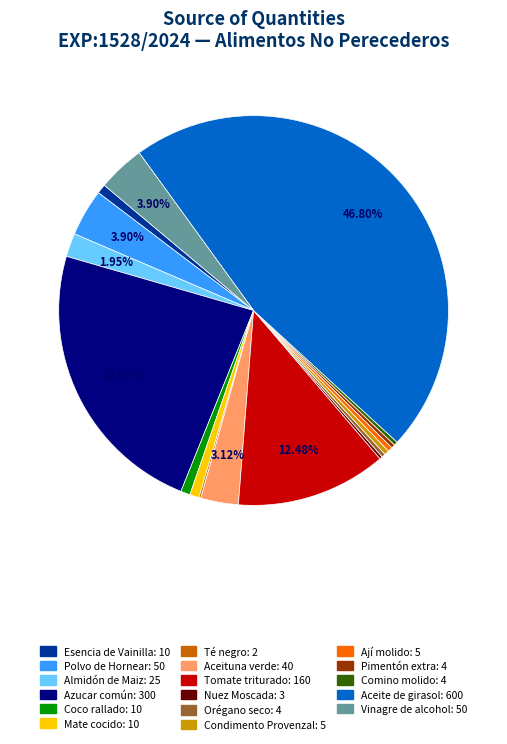

Which category has the biggest portion of the pie?

Aceite de girasol